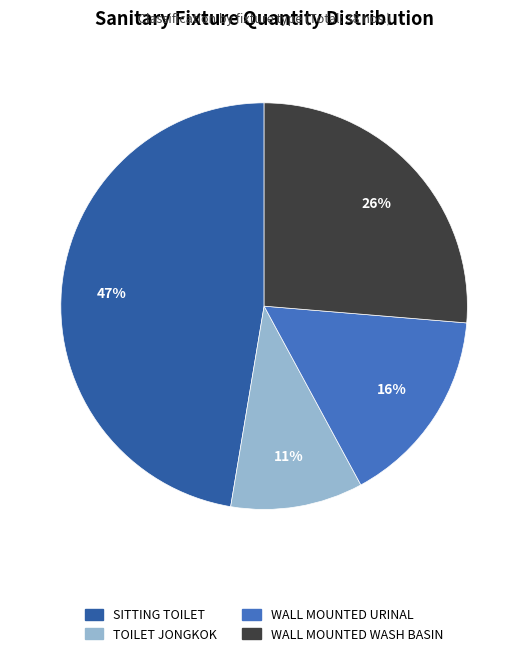

Is it true that TOILET JONGKOK is 11% of the pie?

True